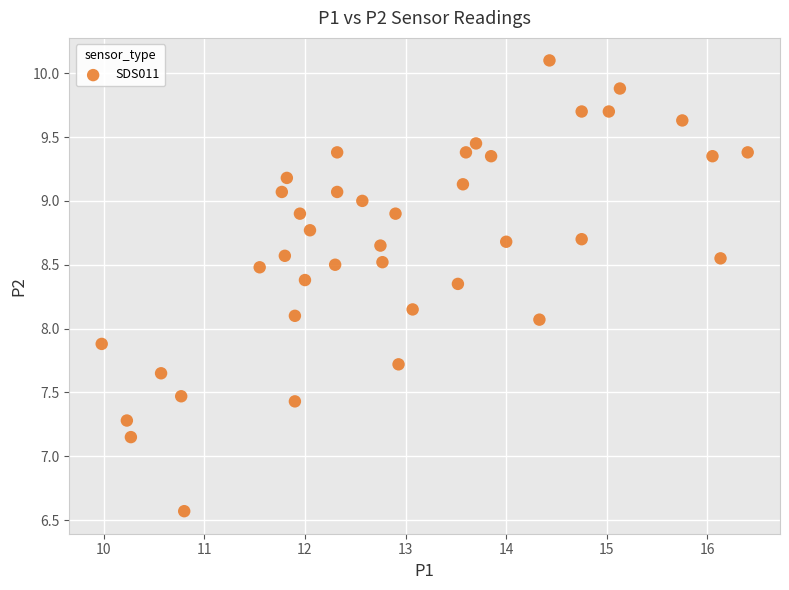

What is the range of Y values (max minus min)?

3.5